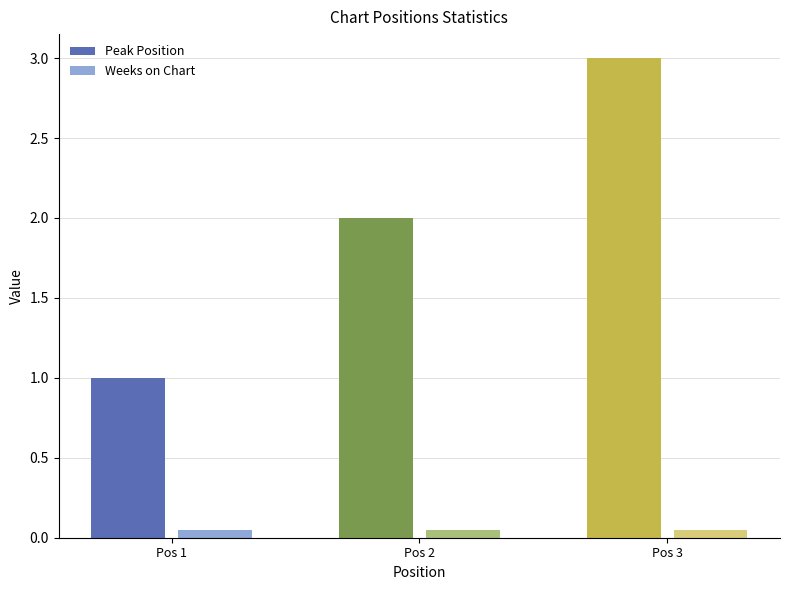

How many values in the Peak Position series are below 2?

1